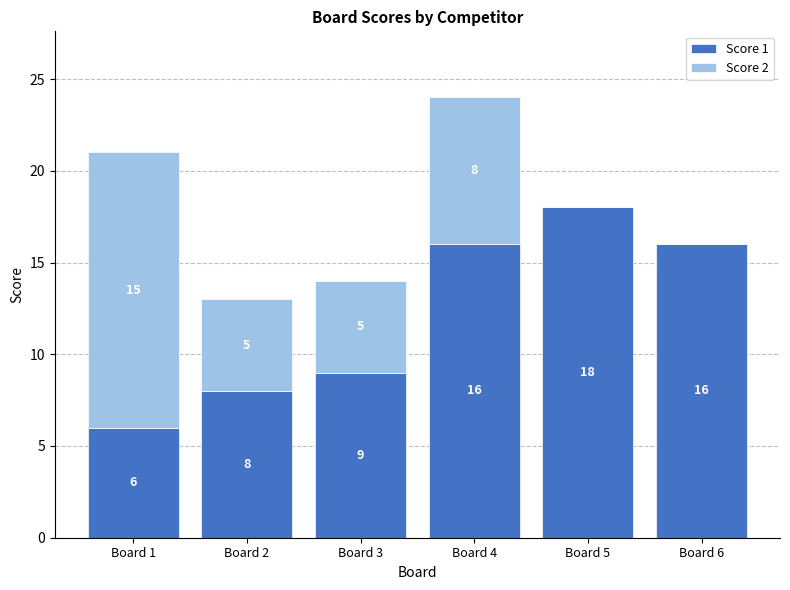

What are all the series names shown in the legend?

Score 1, Score 2